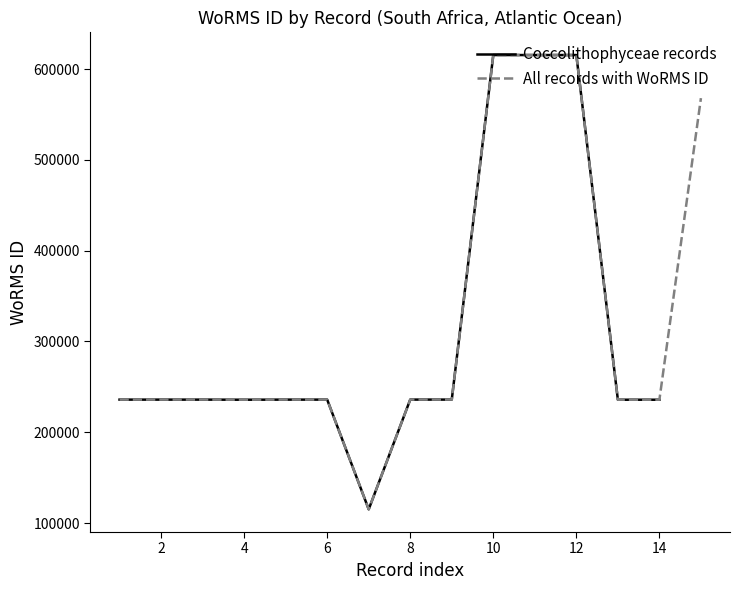

What is the minimum value shown in the chart?

115104